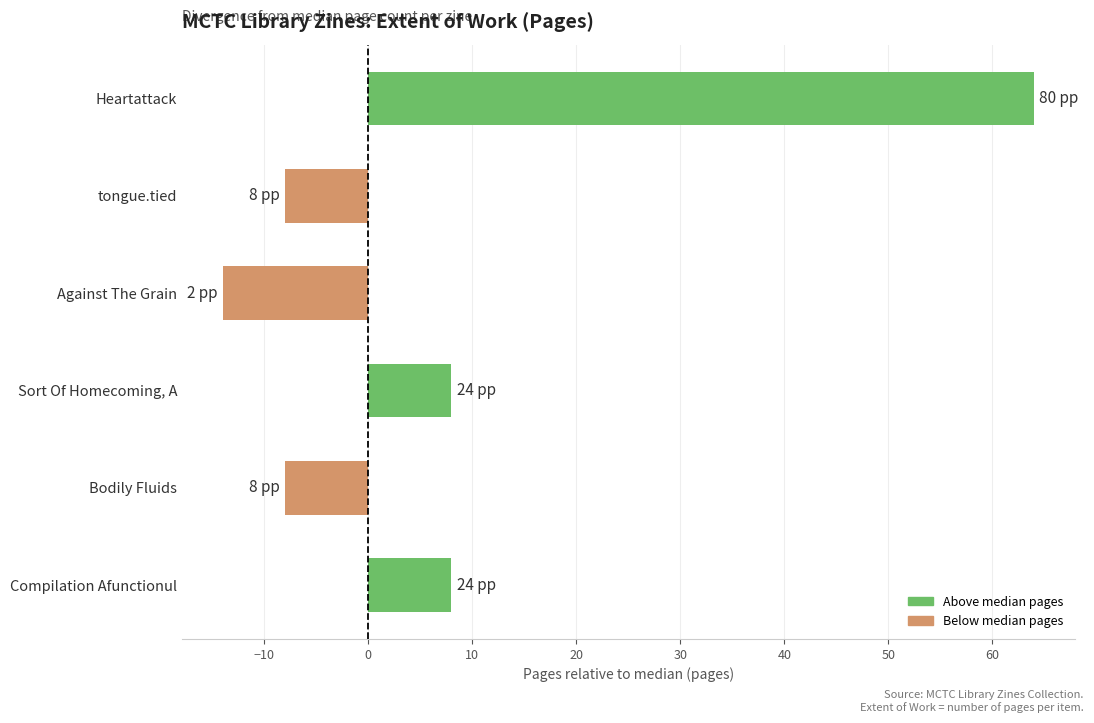

Are the bars grouped side by side (vs. stacked)?

No